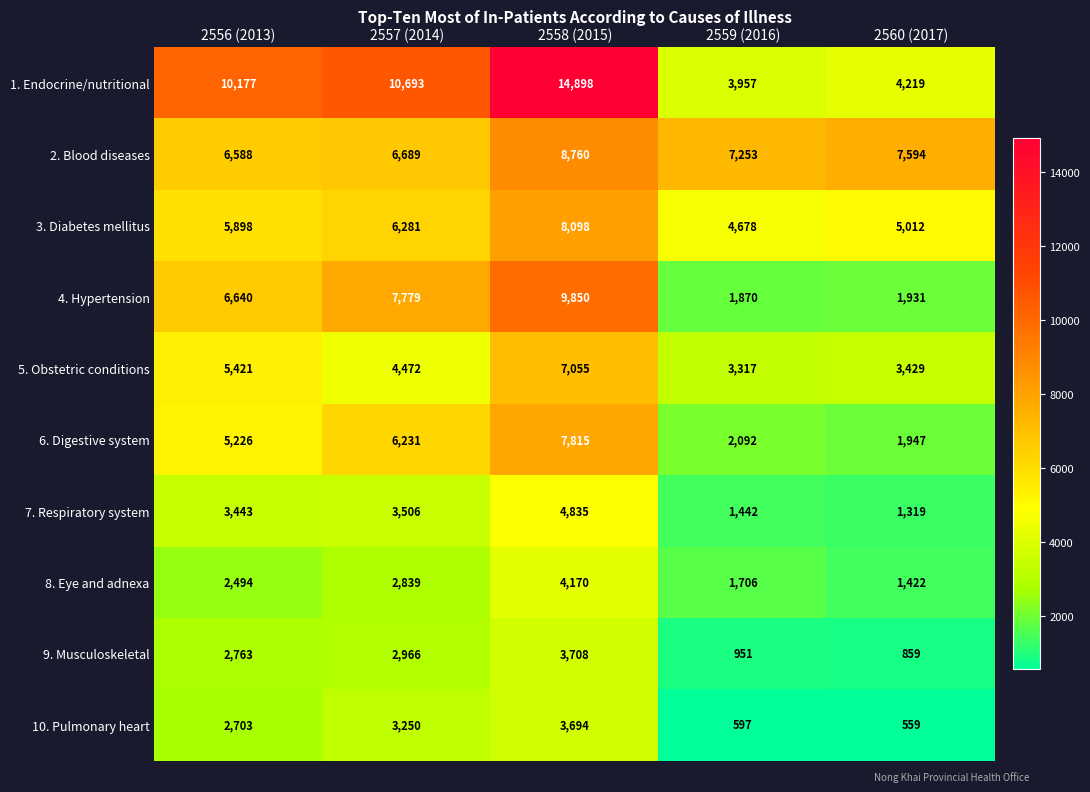

At which label does 4. Hypertension reach its peak?

2558 (2015)